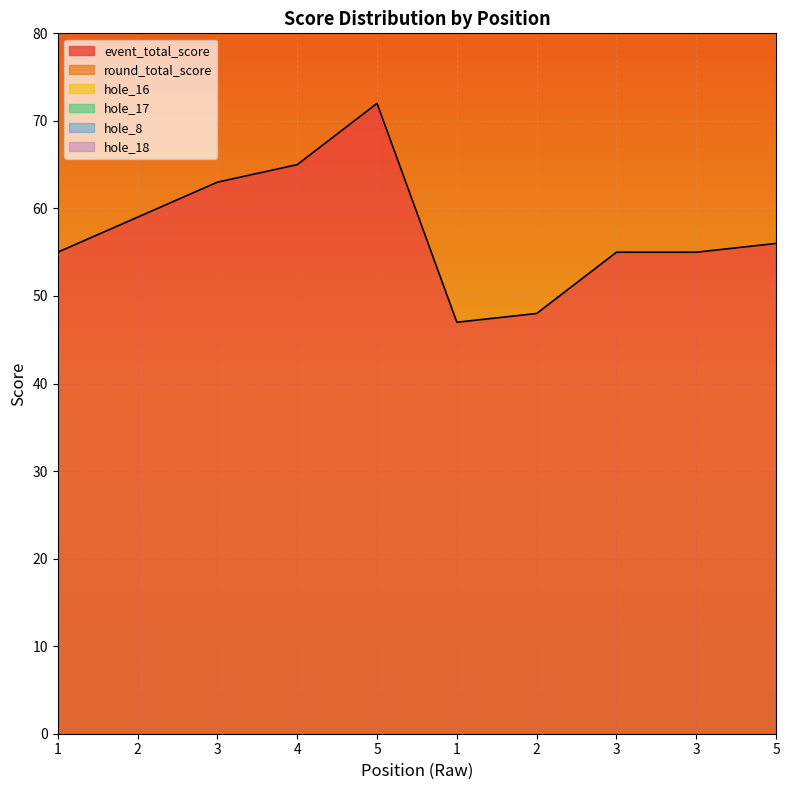

Reading left to right, what are all the values shown in this chart?

event_total_score: 1=55	2=59	3=63	4=65	5=72	1=47	2=48	3=55	3=55	5=56
round_total_score: 1=55	2=59	3=63	4=65	5=72	1=47	2=48	3=55	3=55	5=56
hole_16: 1=4	2=4	3=4	4=4	5=6	1=2	2=2	3=5	3=3	5=3
hole_17: 1=3	2=3	3=4	4=5	5=6	1=2	2=3	3=3	3=3	5=3
hole_8: 1=3	2=2	3=4	4=4	5=5	1=2	2=3	3=2	3=3	5=3
hole_18: 1=4	2=6	3=5	4=4	5=5	1=3	2=3	3=4	3=3	5=3